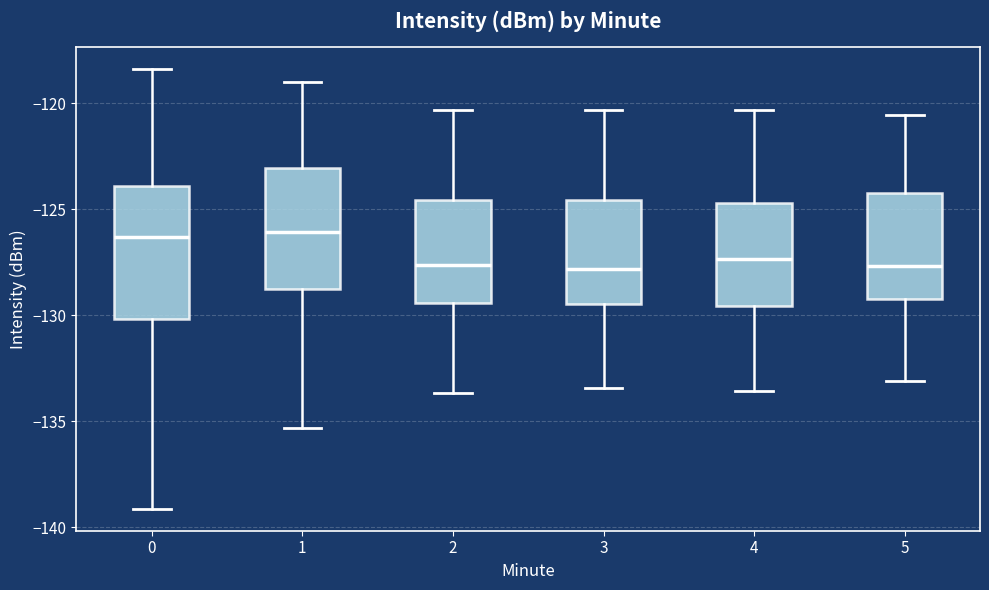

Where does the lower whisker of the box at x = 5 end on the y-axis? The values are not printed on the chart, so give them approximately, as read against the axis.

-133.0